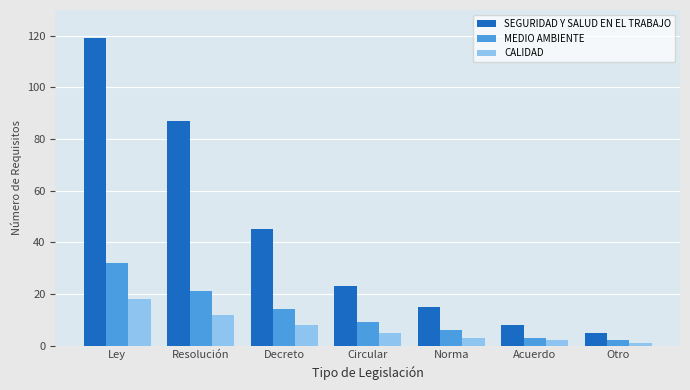

Reading left to right, what are all the values shown in this chart?

SEGURIDAD Y SALUD EN EL TRABAJO: Ley=119	Resolución=87	Decreto=45	Circular=23	Norma=15	Acuerdo=8	Otro=5
MEDIO AMBIENTE: Ley=32	Resolución=21	Decreto=14	Circular=9	Norma=6	Acuerdo=3	Otro=2
CALIDAD: Ley=18	Resolución=12	Decreto=8	Circular=5	Norma=3	Acuerdo=2	Otro=1